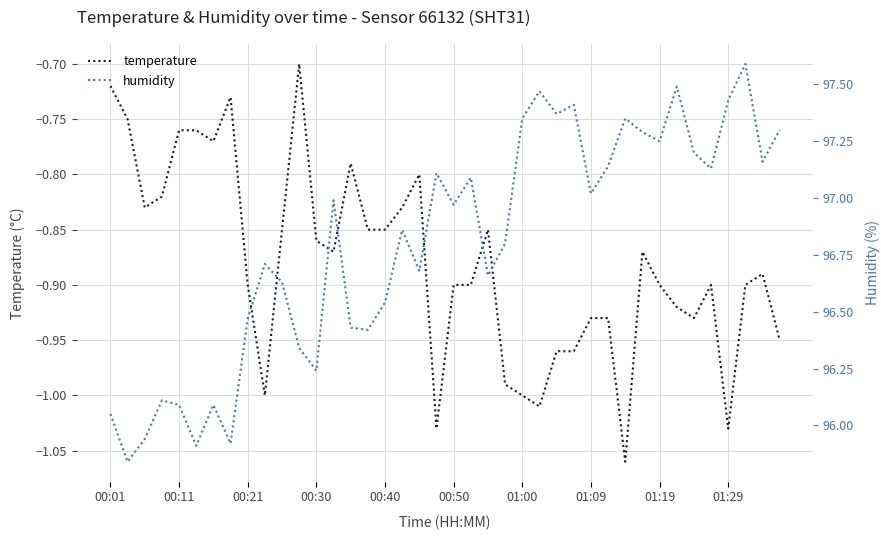

Which series has the widest spread of values?

humidity